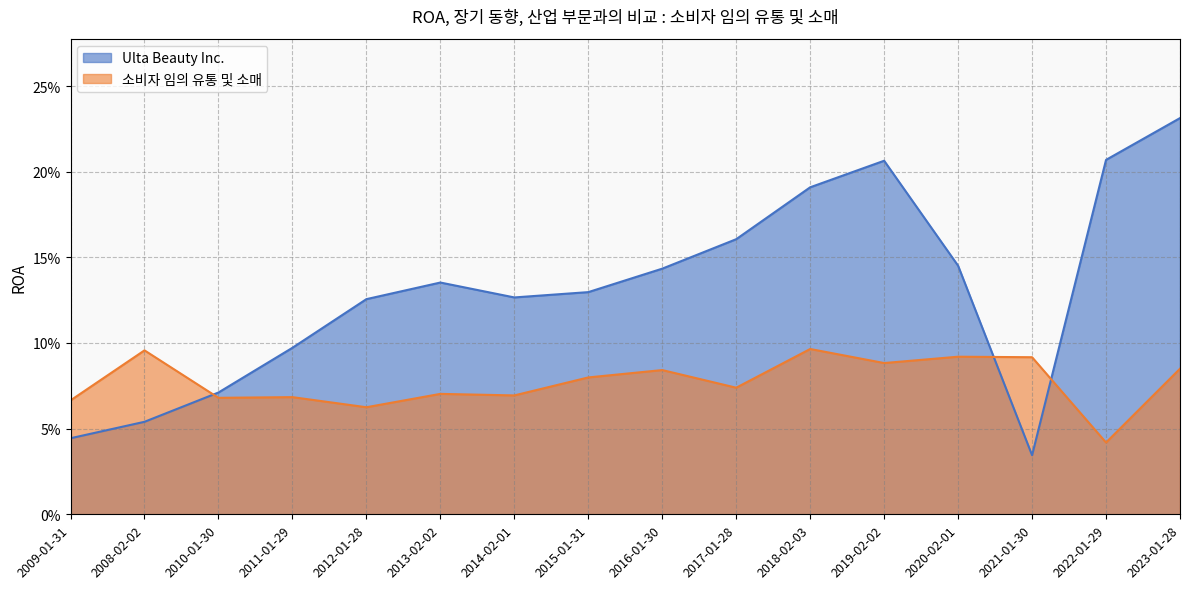

Where is 소비자 임의 유통 및 소매 nearest to the value 0?

2022-01-29